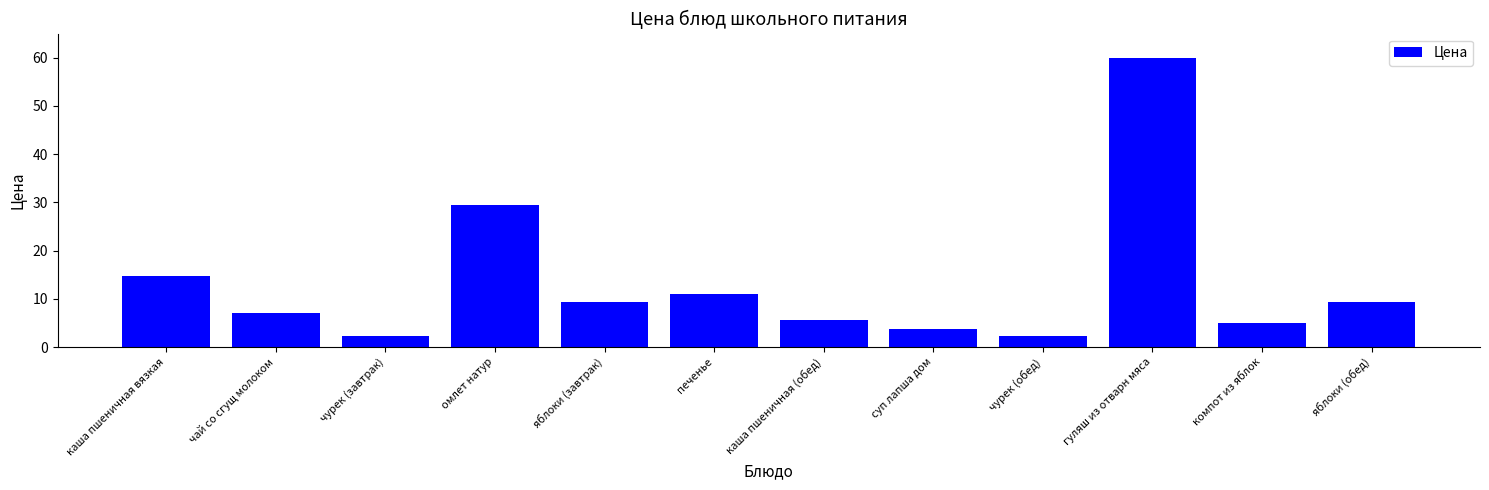

Are the bars horizontal?

No